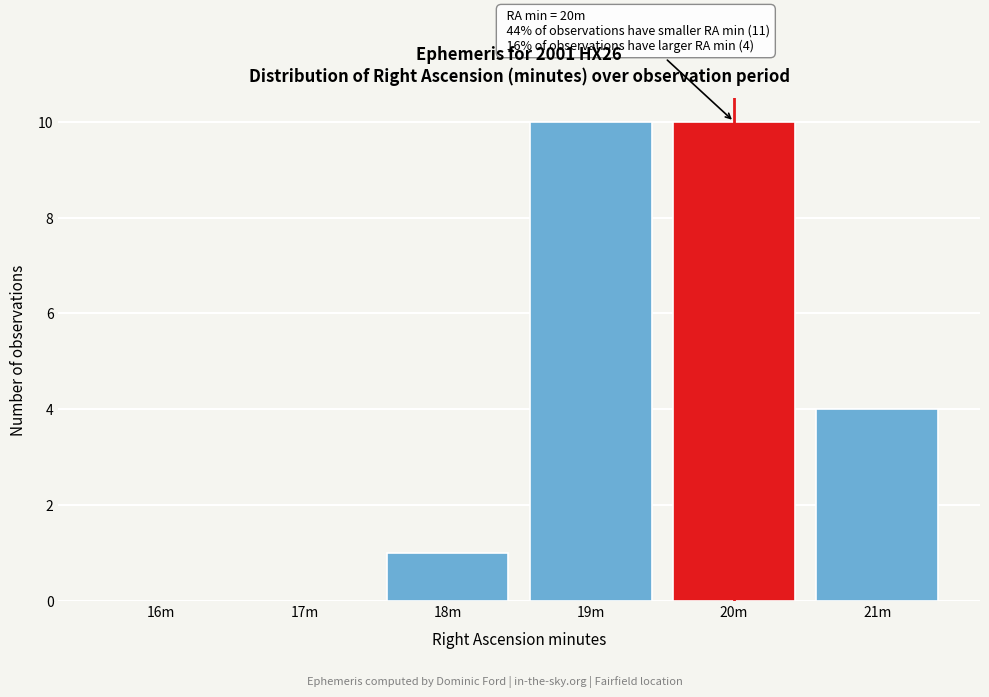

Reading left to right, list all the values displayed in this chart.

16m=0	17m=0	18m=1	19m=10	20m=10	21m=4